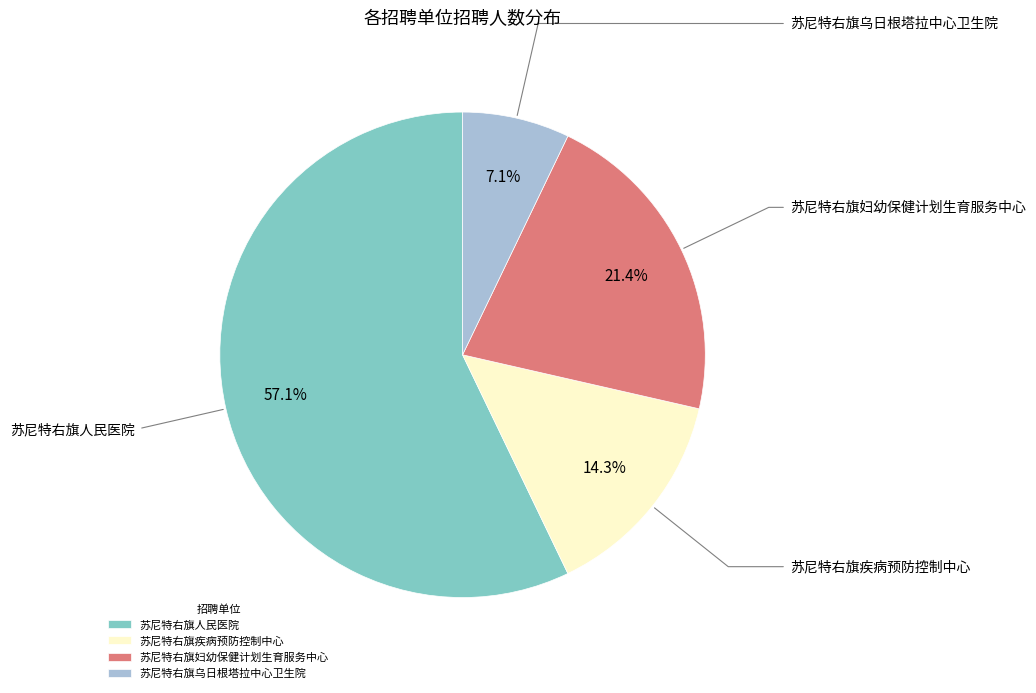

Rank the categories by value from highest to lowest.

苏尼特右旗人民医院, 苏尼特右旗妇幼保健计划生育服务中心, 苏尼特右旗疾病预防控制中心, 苏尼特右旗乌日根塔拉中心卫生院